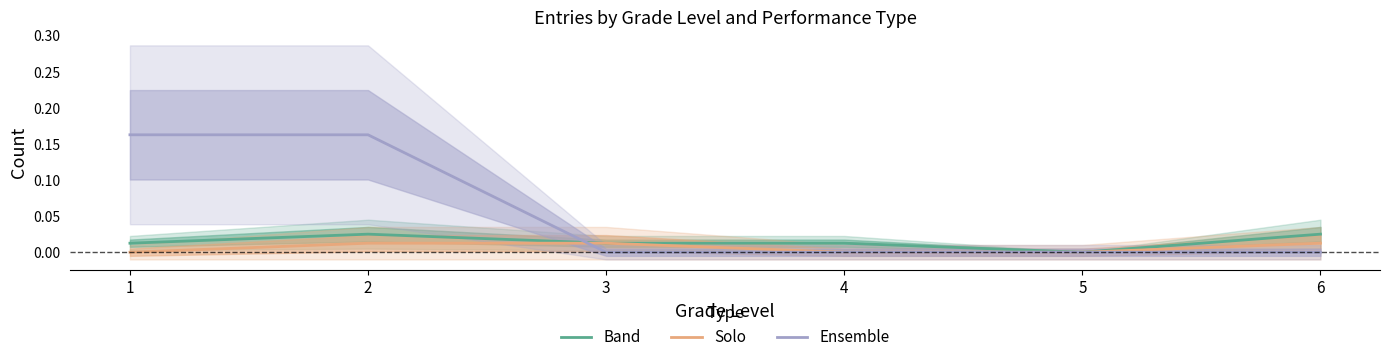

List the series in order of their peak value, highest first.

Ensemble, Band, Solo